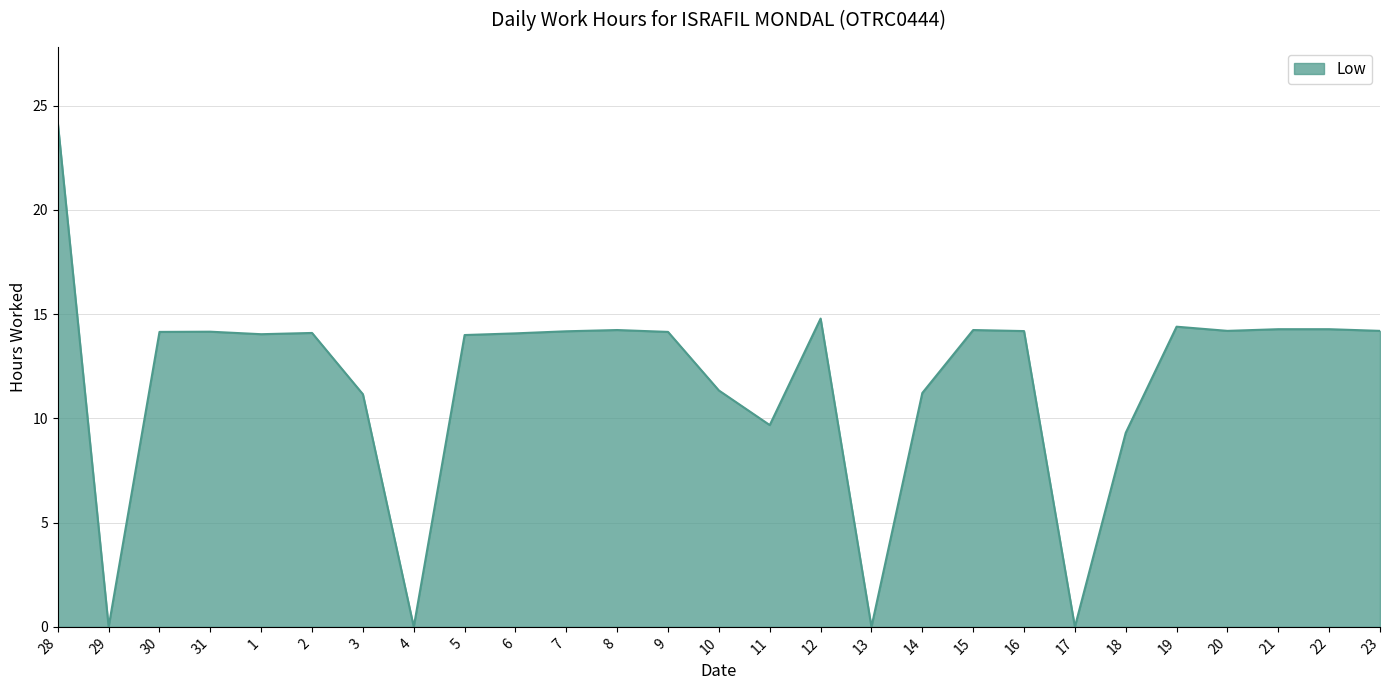

How many lines are shown in the chart?

1